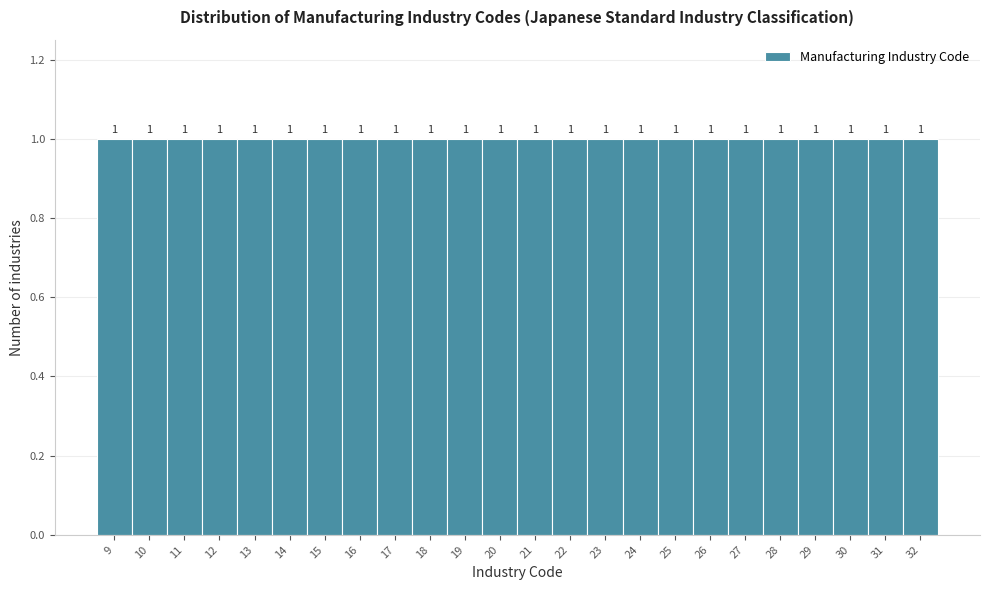

What is the height of the bar covering 26.5 to 27.5 on the x-axis?

1